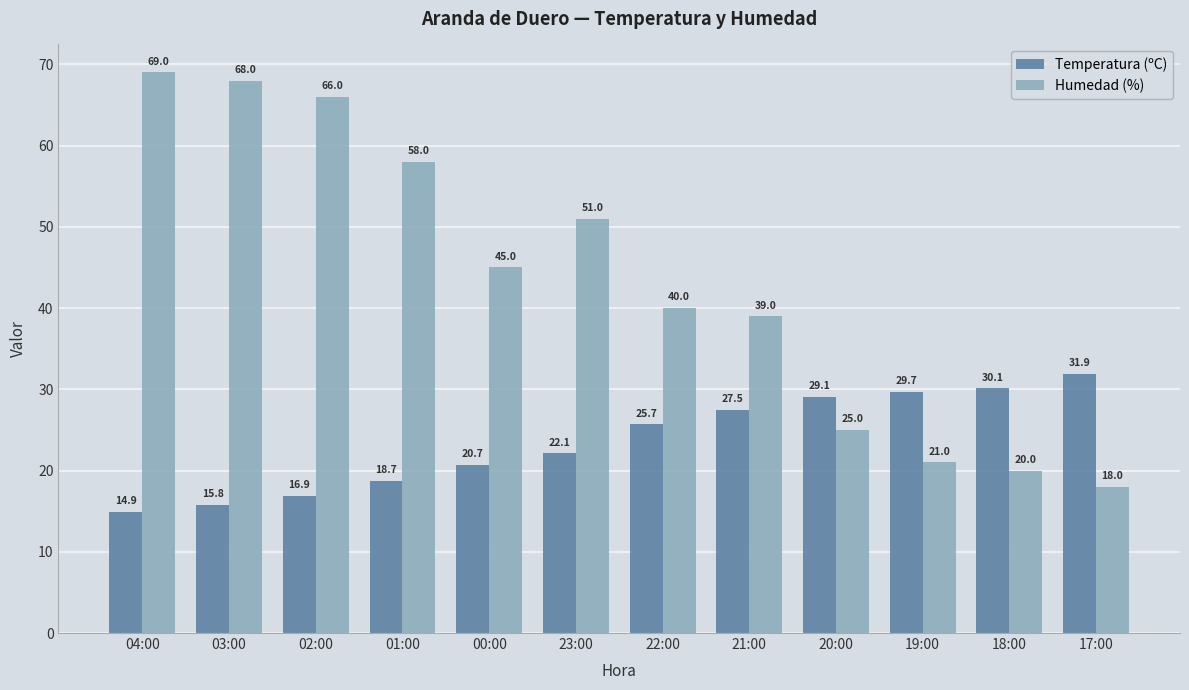

Is it true that Temperatura (ºC) equals 8.7 at 04:00?

False